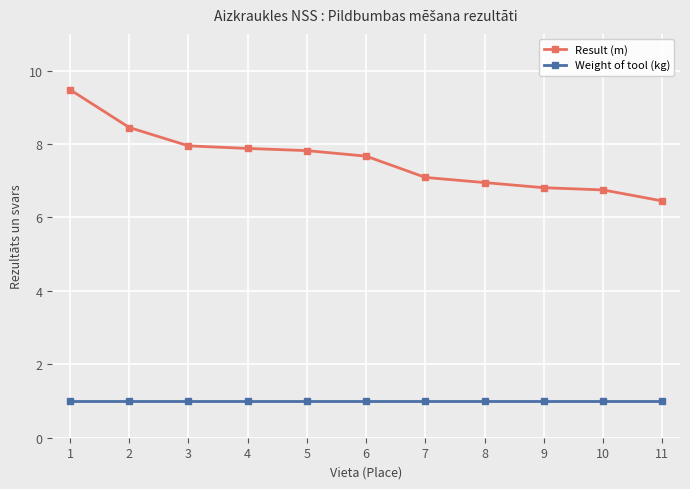

What is the approximate value of Weight of tool (kg) at 10?

1.0